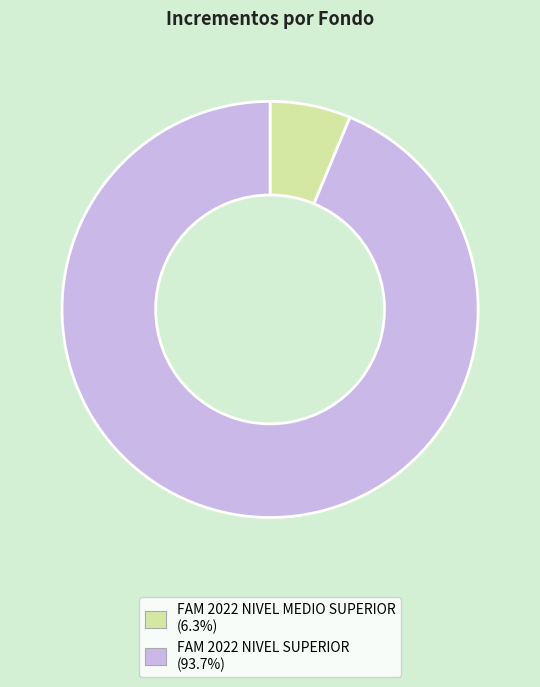

How many segments does this pie chart have?

2